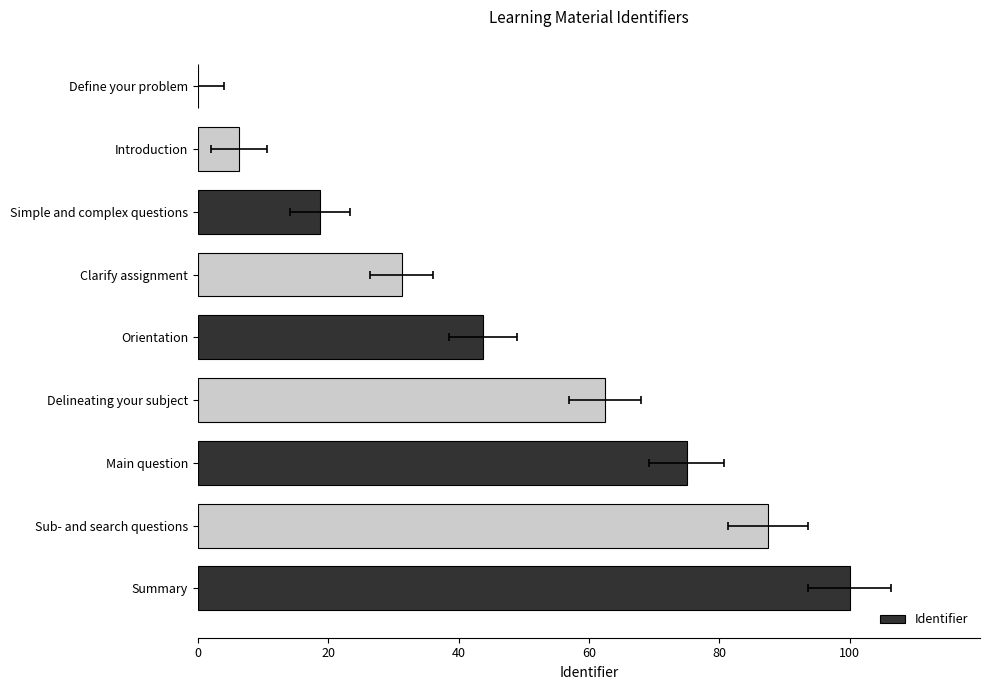

What is the change in value from Introduction to Clarify assignment?

+25.0